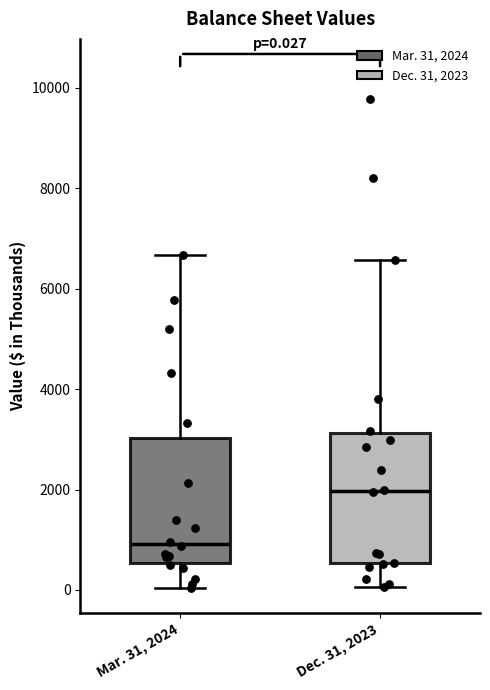

Which box's median line is the lowest?

Mar. 31, 2024